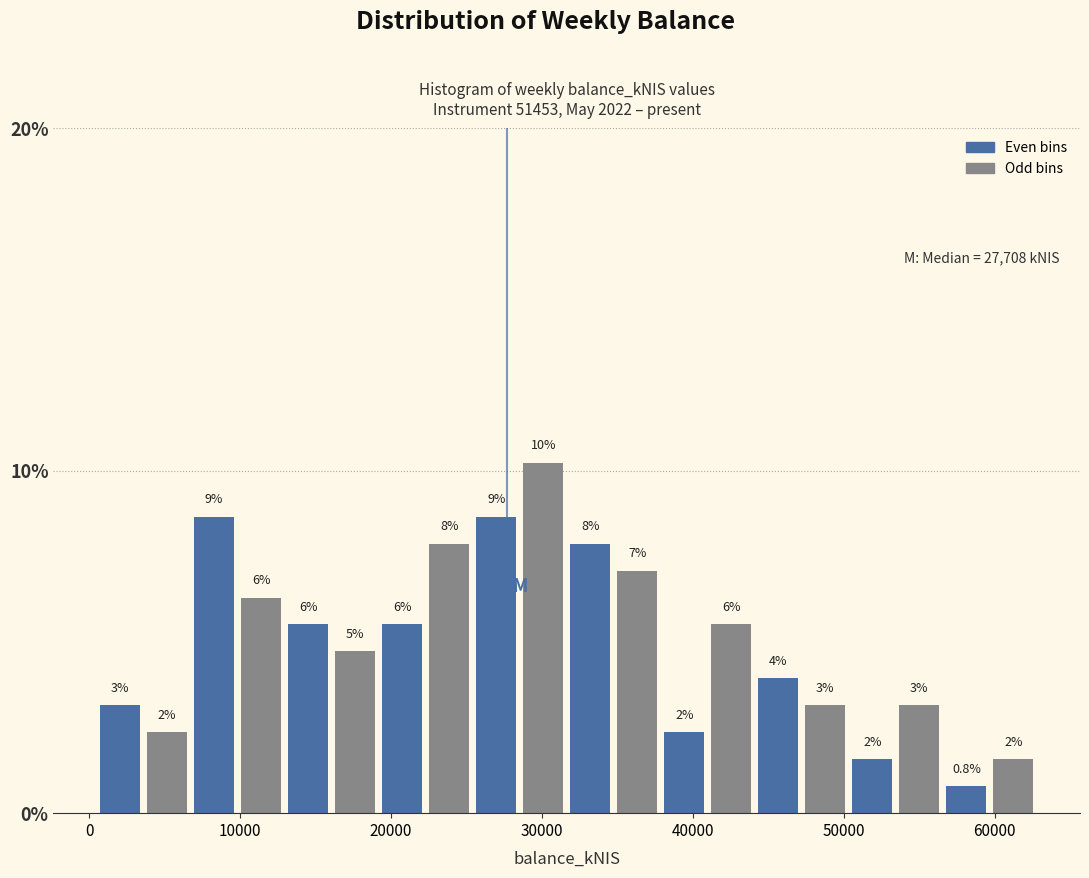

Read against the x-axis, roughly where is the centre of the tallest bar?

30000